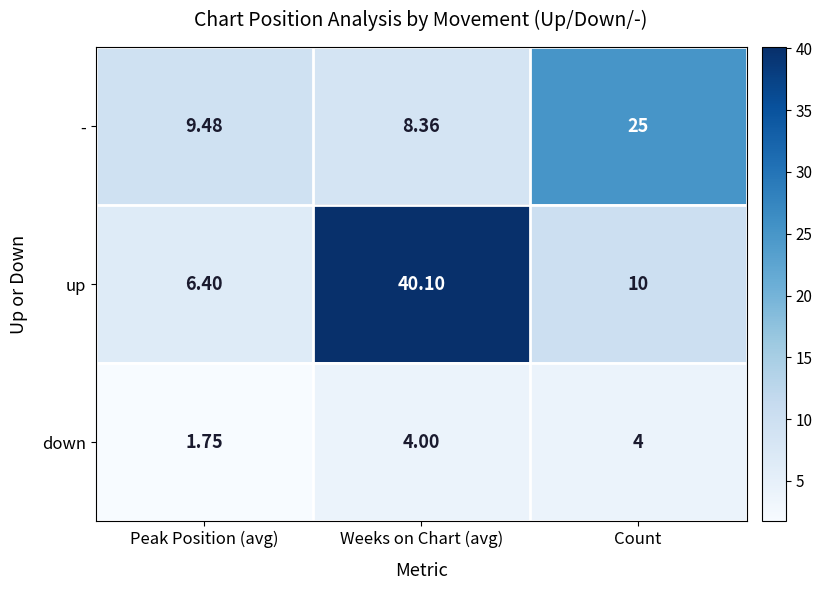

At which label does - first exceed 9?

Peak Position (avg)